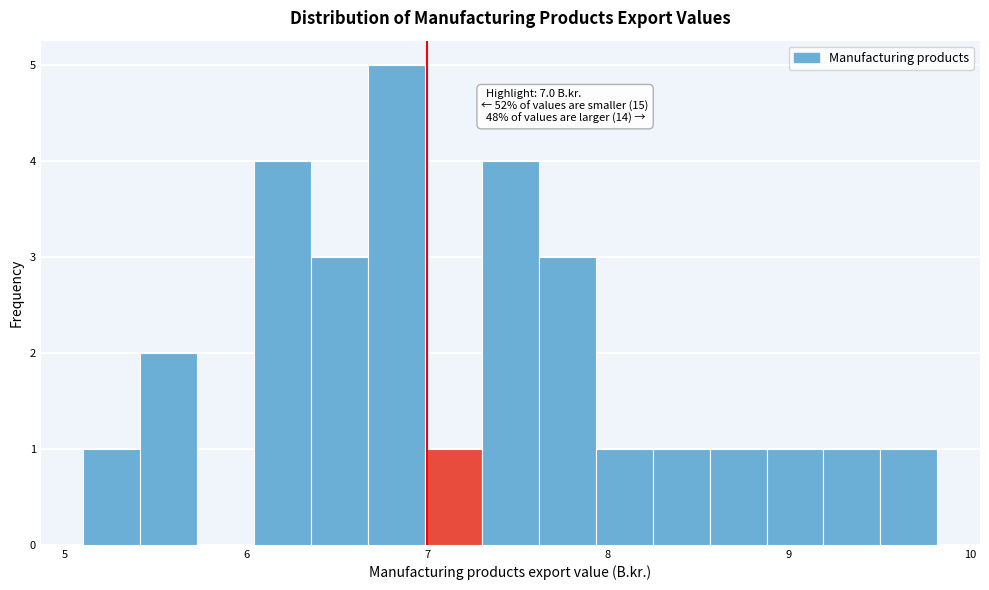

Read against the x-axis, roughly where is the centre of the tallest bar?

6.8